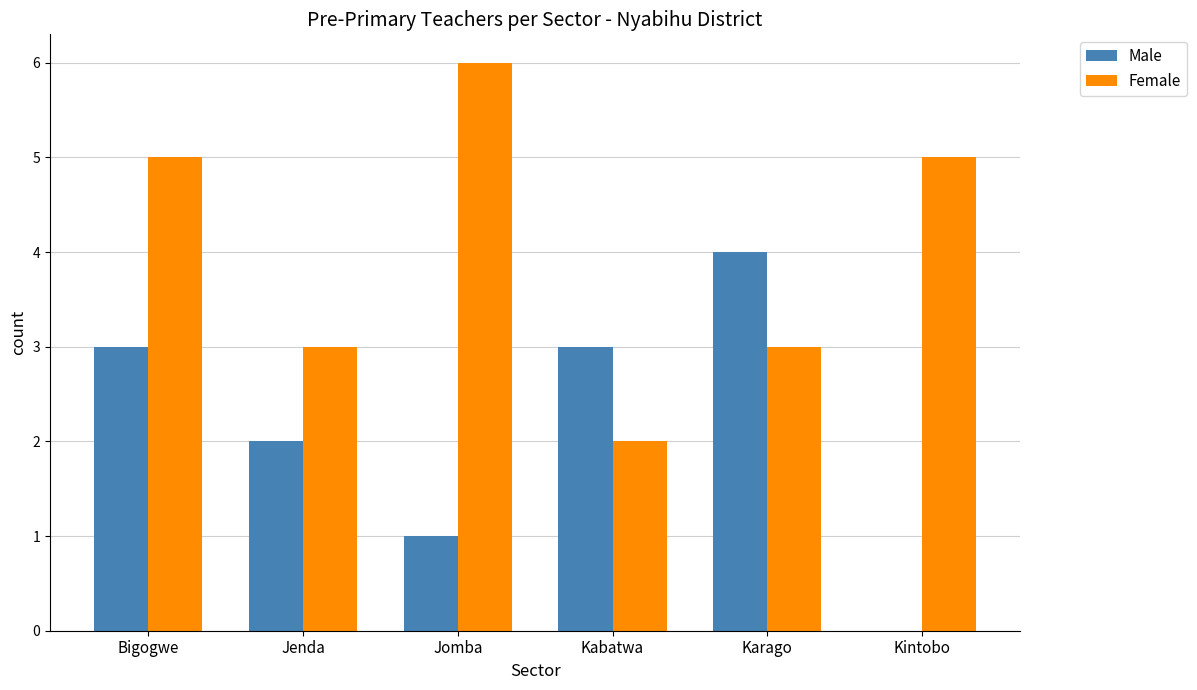

Which series has the largest total across all categories?

Female